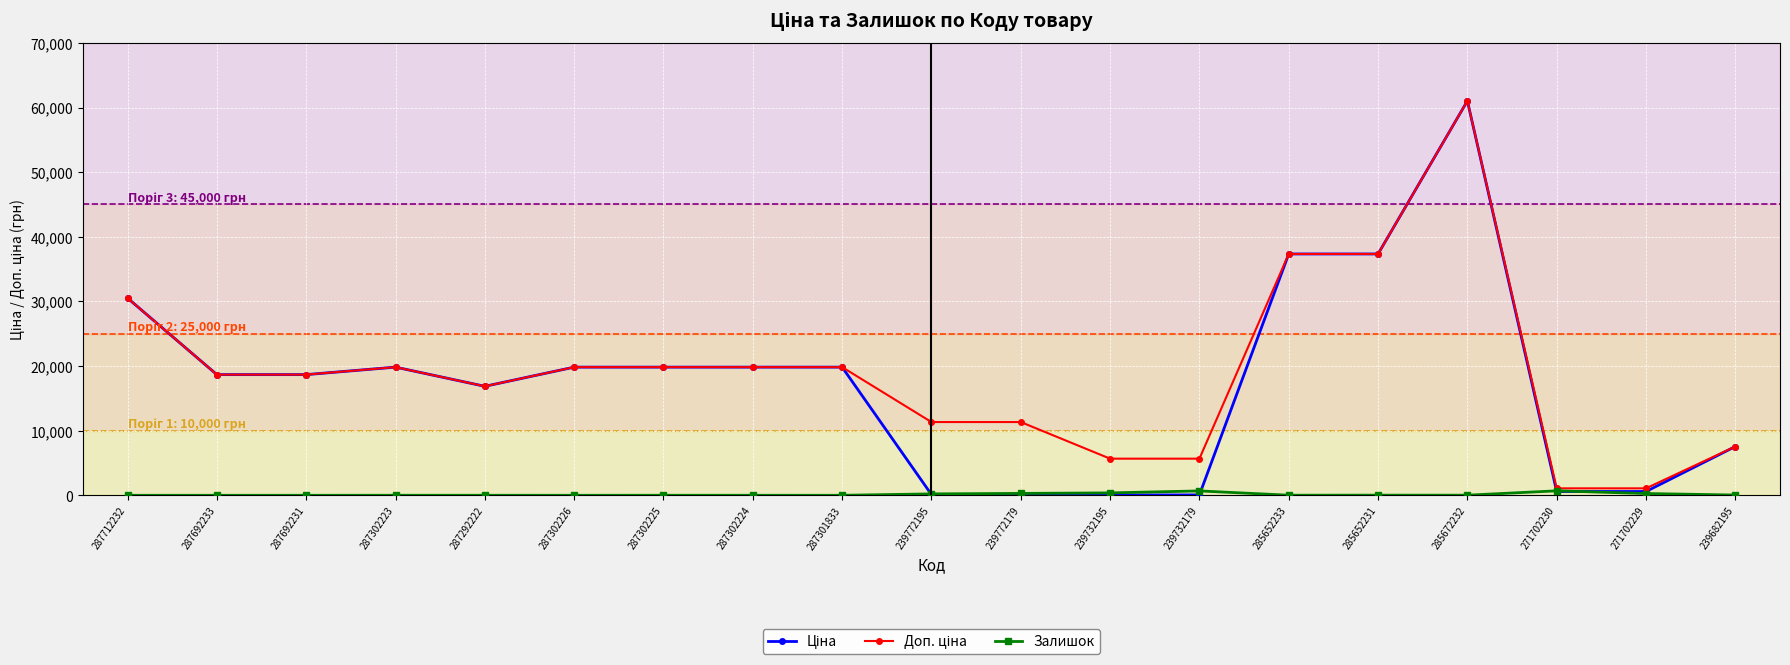

At which category is the sum across all series the highest?

285672232